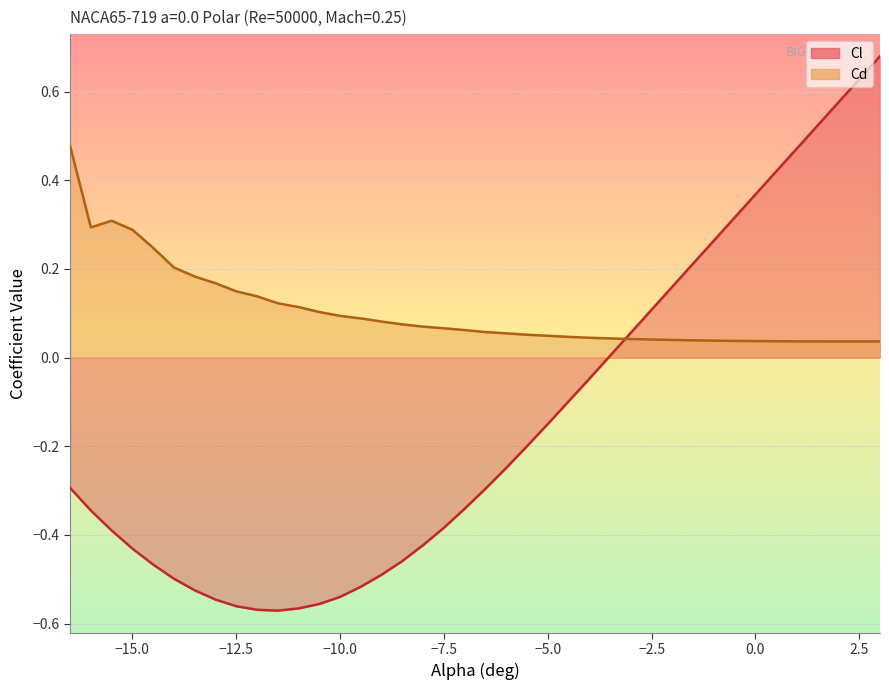

The value of Cd at -10.5 is 0.1. True or false?

False